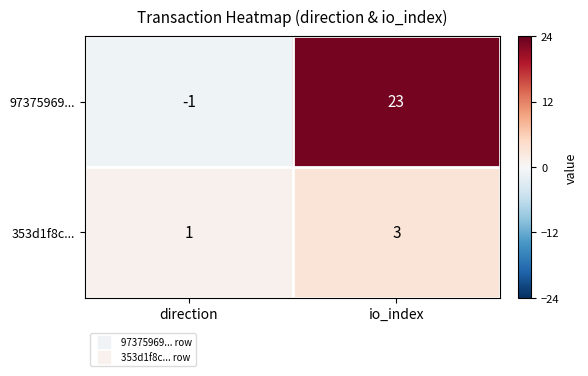

What is the sum of the 353d1f8c... values at direction and io_index?

4